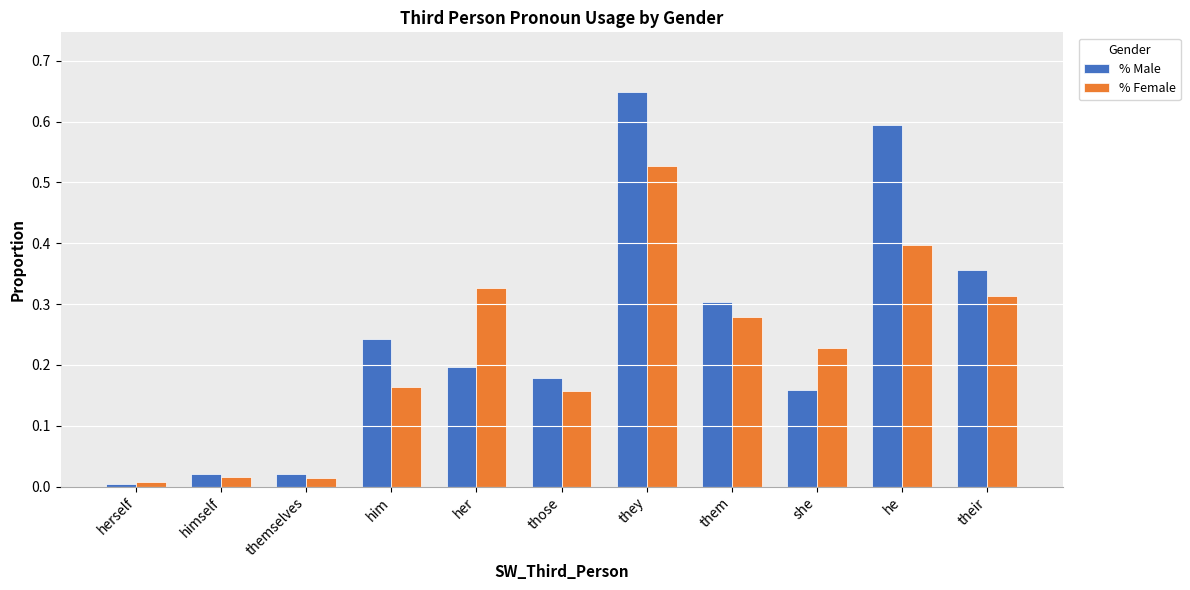

What is the total value across all series at he?

1.0